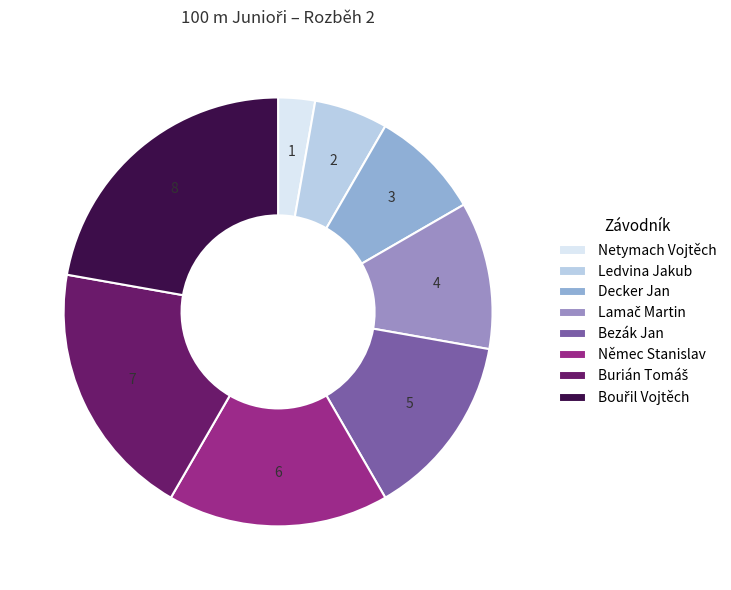

Is there a majority slice in this chart?

No